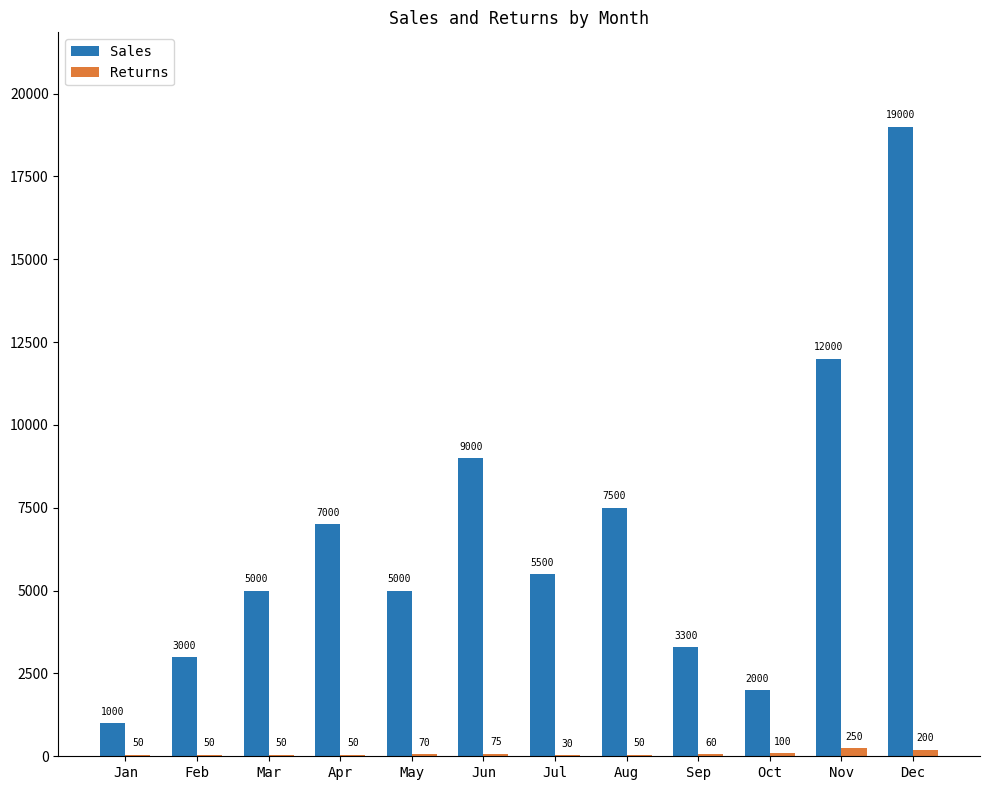

Which series changed the most between Jan and Sep?

Sales